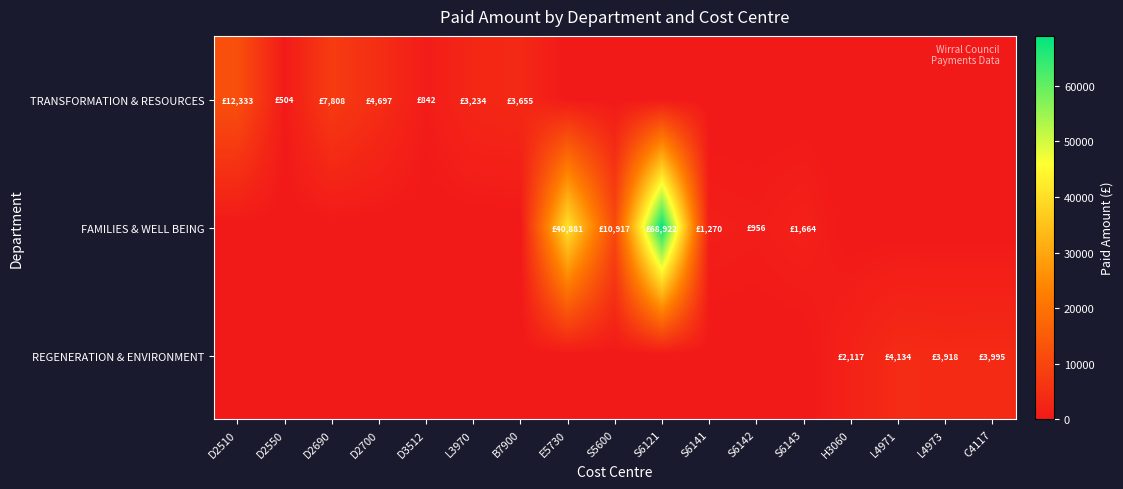

Which series has the largest total across all categories?

FAMILIES & WELL BEING